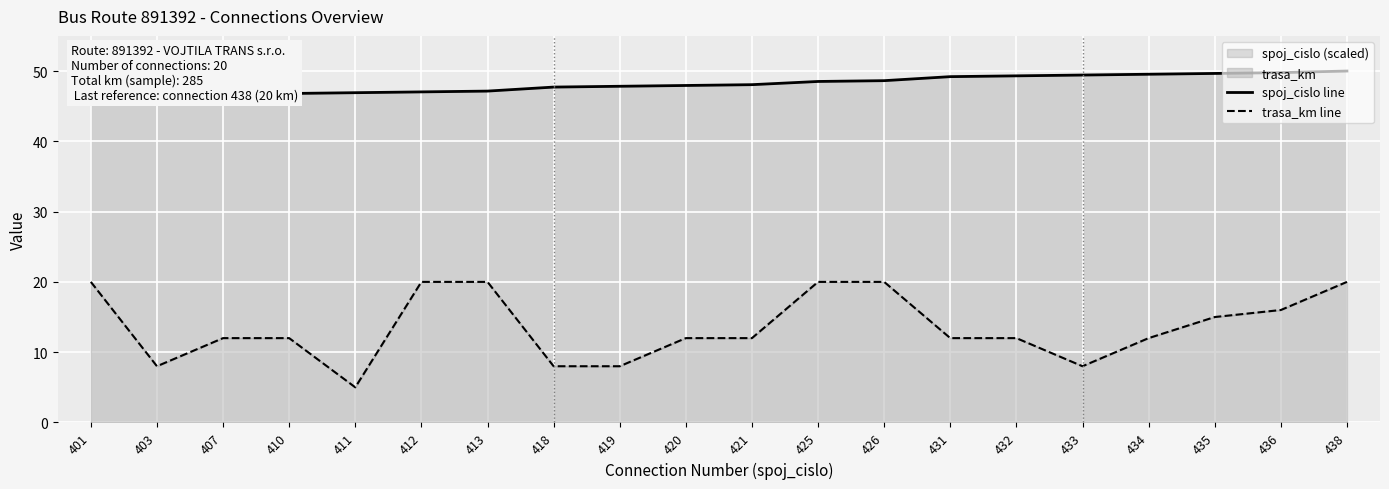

Is the value of spoj_cislo line at 434 greater than the value of trasa_km line at 434?

Yes